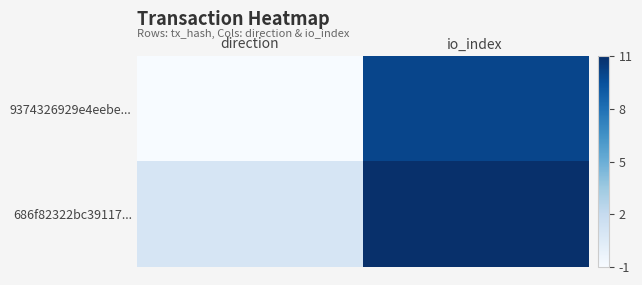

What is the spread (max minus min) of values at io_index?

1